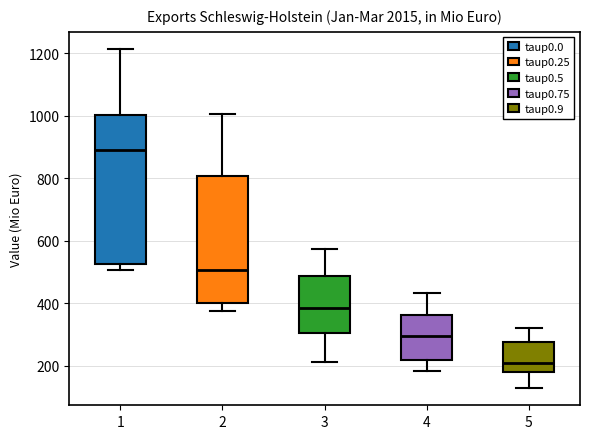

Reading left to right, read every box against the y-axis: the position of its median line, the range the box covers, and the ends of its whiskers. The values are not printed on the chart, so give them approximately, as read against the axis.

1: median 900, box 520 to 1000, whiskers 500 to 1220
2: median 500, box 400 to 800, whiskers 380 to 1000
3: median 380, box 300 to 480, whiskers 220 to 580
4: median 300, box 220 to 360, whiskers 180 to 440
5: median 200, box 180 to 280, whiskers 120 to 320